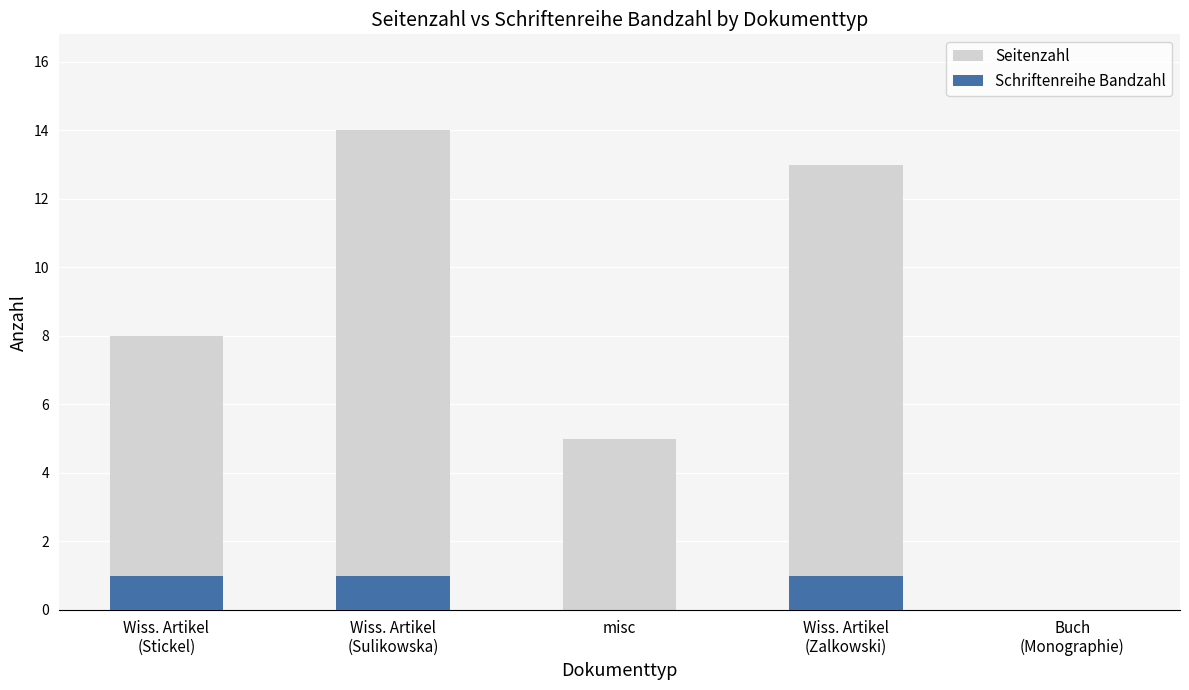

Rank the series by their average value, from highest to lowest.

Seitenzahl, Schriftenreihe Bandzahl